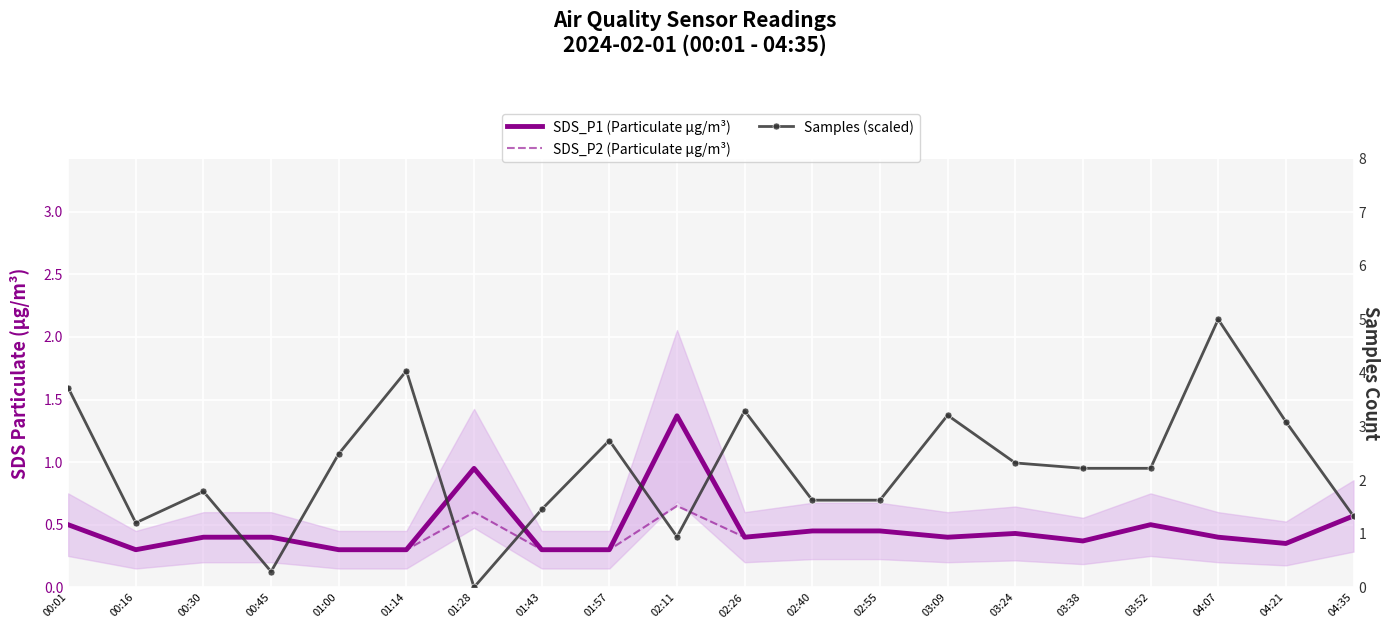

How many lines are shown in the chart?

3